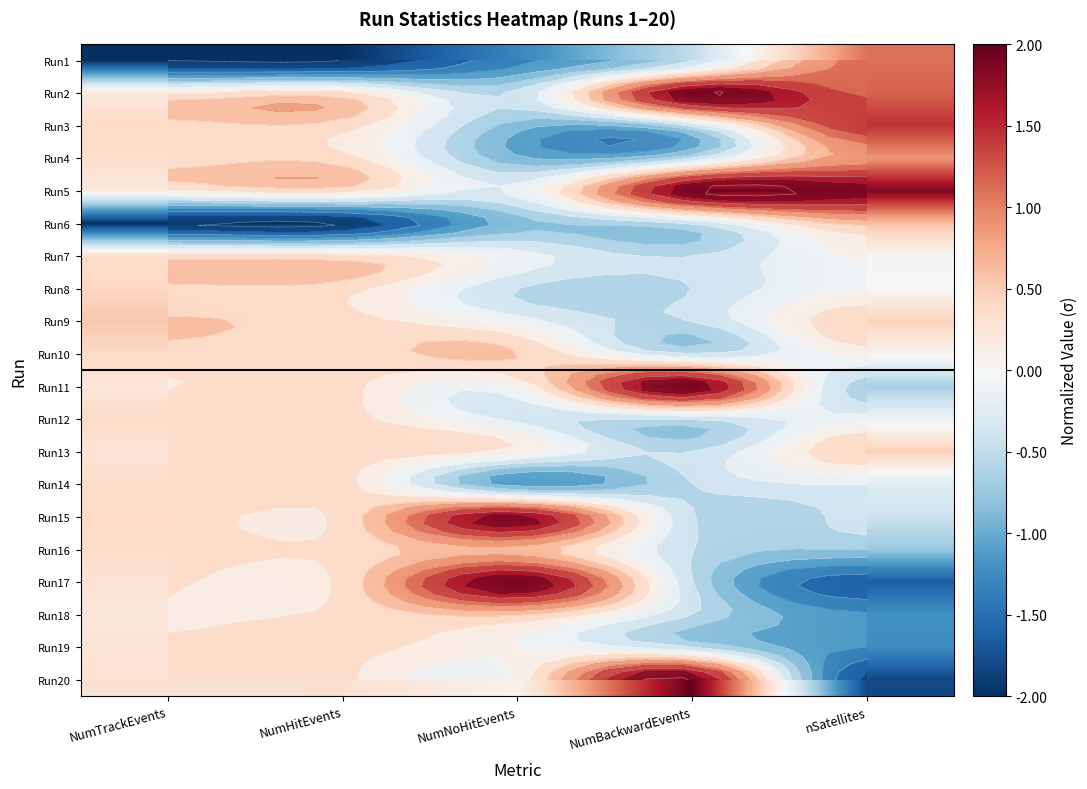

Rank the categories by Run10 value from highest to lowest.

NumNoHitEvents, NumTrackEvents, NumHitEvents, nSatellites, NumBackwardEvents